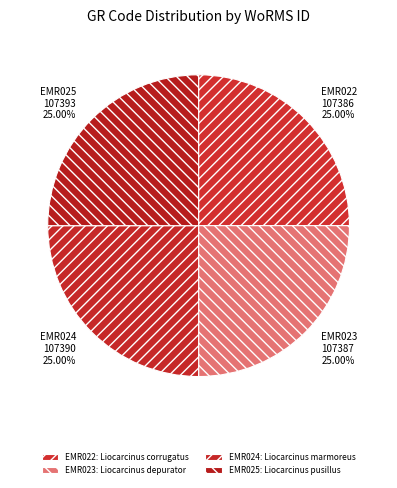

Is there a majority slice in this chart?

No